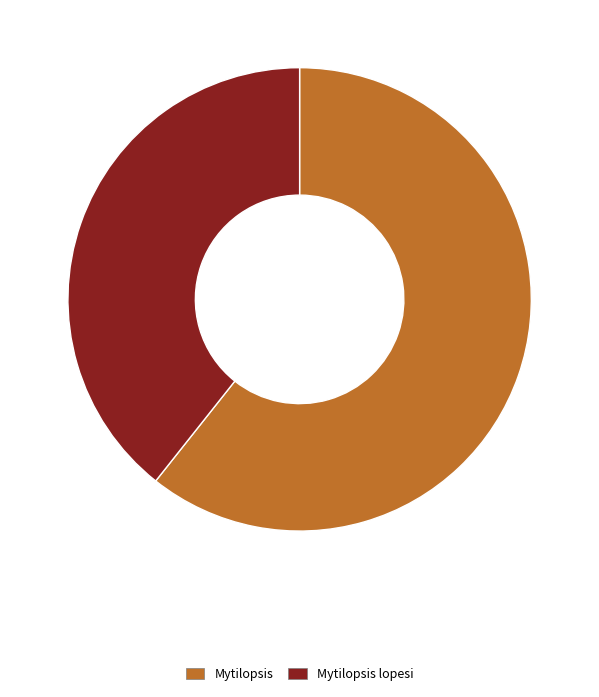

Count the number of slices in the pie.

2